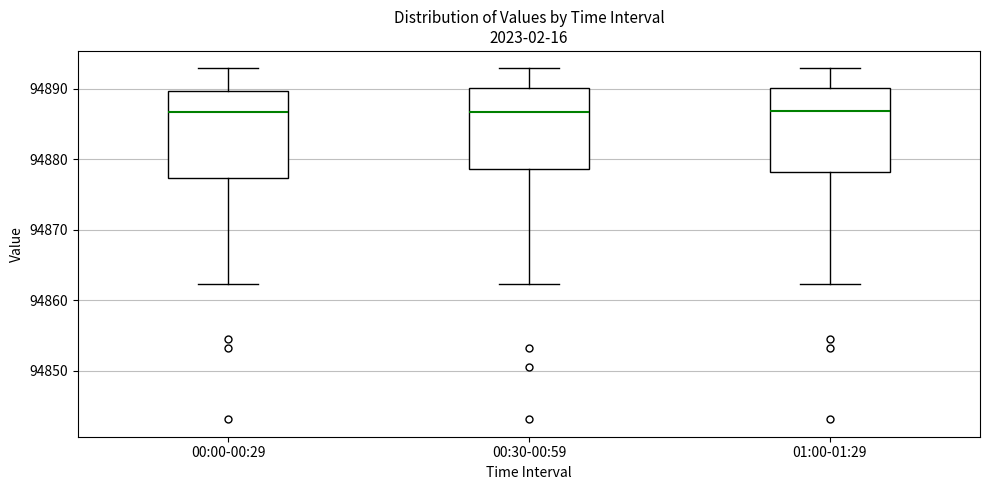

Reading left to right, read every box against the y-axis: the position of its median line, the range the box covers, and the ends of its whiskers. The values are not printed on the chart, so give them approximately, as read against the axis.

00:00-00:29: median 94887, box 94877 to 94890, whiskers 94862 to 94893
00:30-00:59: median 94887, box 94879 to 94890, whiskers 94862 to 94893
01:00-01:29: median 94887, box 94878 to 94890, whiskers 94862 to 94893